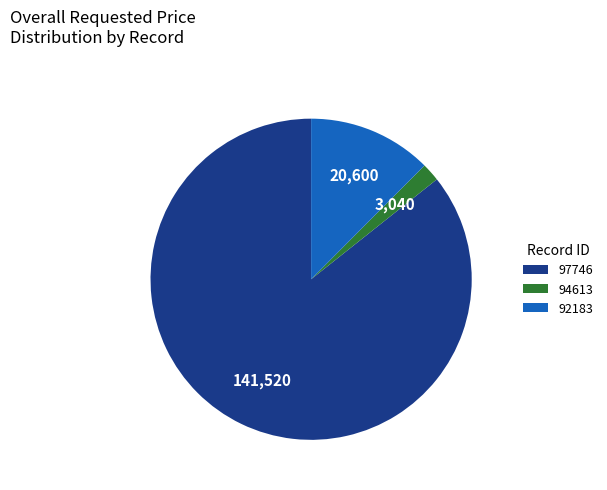

Does 97746 account for over 50% of the chart?

Yes